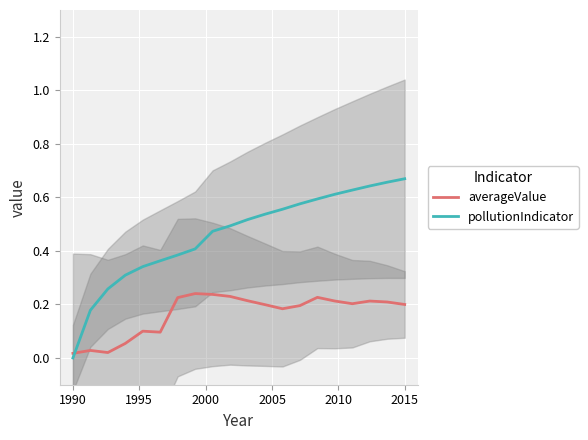

After their last crossing, which series has the higher values: averageValue or pollutionIndicator?

pollutionIndicator